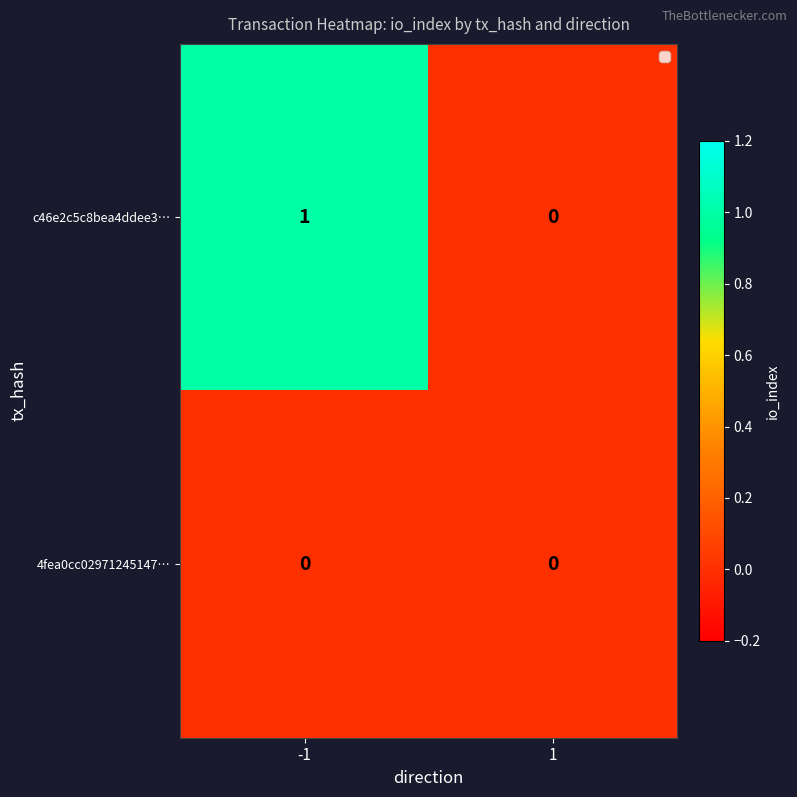

Which series has the widest spread of values?

c46e2c5c8bea4ddee3…